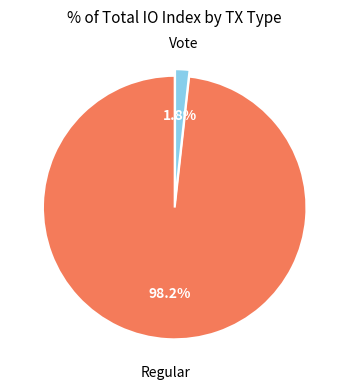

Which has a higher value, Regular or Vote?

Regular